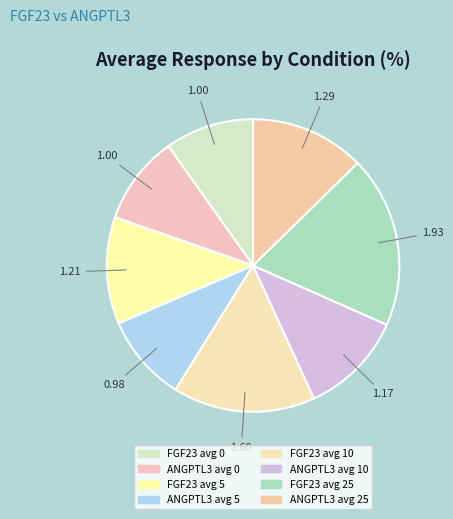

What is the smallest slice in the pie chart?

ANGPTL3 avg 5